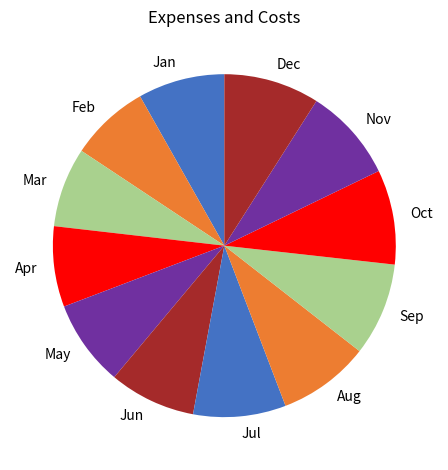

Is it true that Dec is 1% of the pie?

False